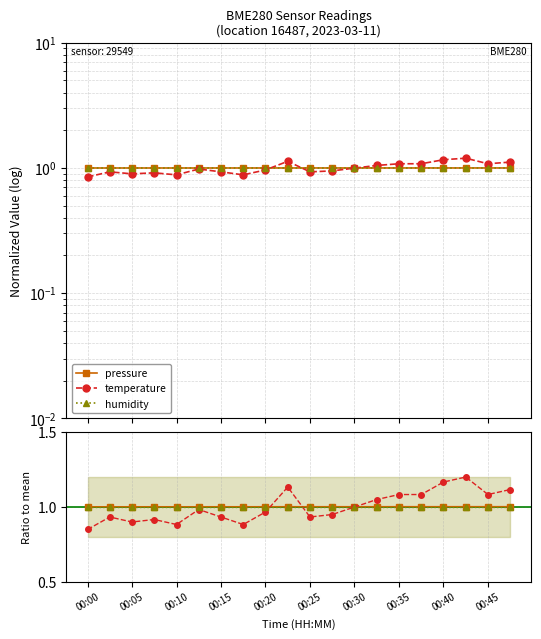

Reading right to left, what are all the values shown in this chart?

pressure: 1.0	1.0	1.0	1.0	1.0	1.0	1.0	1.0	1.0	1.0	1.0	1.0	1.0	1.0	1.0	1.0	1.0	1.0	1.0	1.0
temperature: 1.1	1.1	1.2	1.2	1.1	1.1	1.0	1.0	0.9	0.9	1.1	1.0	0.9	0.9	1.0	0.9	0.9	0.9	0.9	0.8
humidity: 1.0	1.0	1.0	1.0	1.0	1.0	1.0	1.0	1.0	1.0	1.0	1.0	1.0	1.0	1.0	1.0	1.0	1.0	1.0	1.0